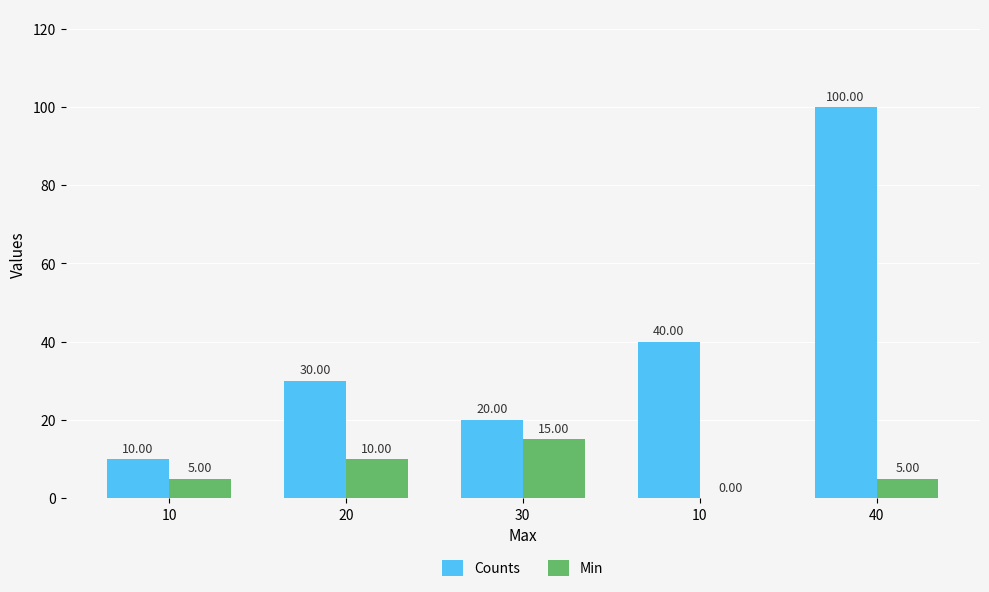

What is the sum of the Counts values at 30 and 40?

120